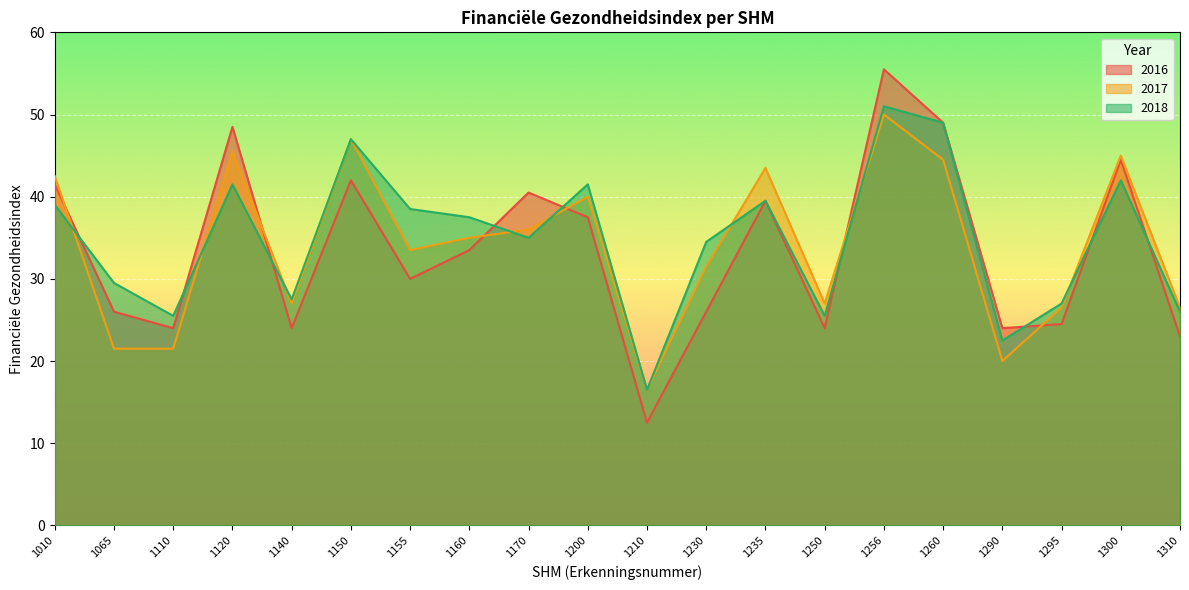

What value does the 2017 series have at 1310?

26.5